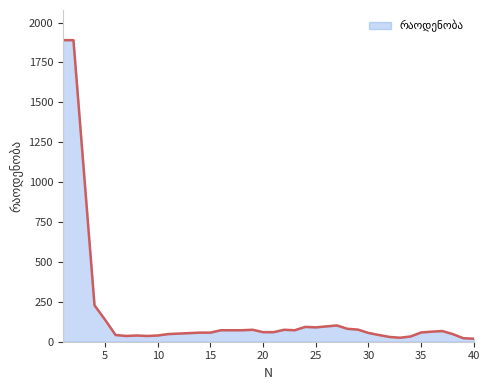

True or false: there are more than 1 points higher than both neighbors.

True